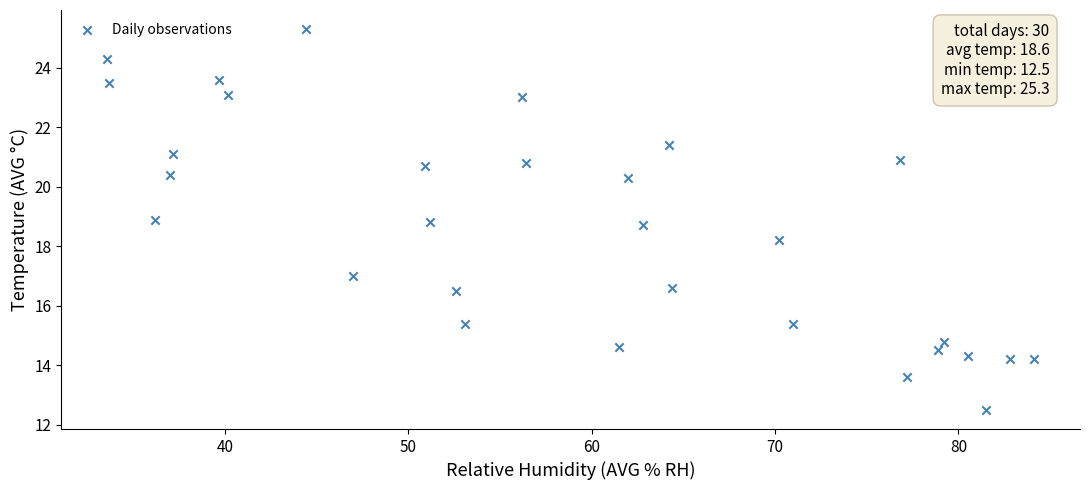

What Y value in the scatter plot is closest to 18?

18.2